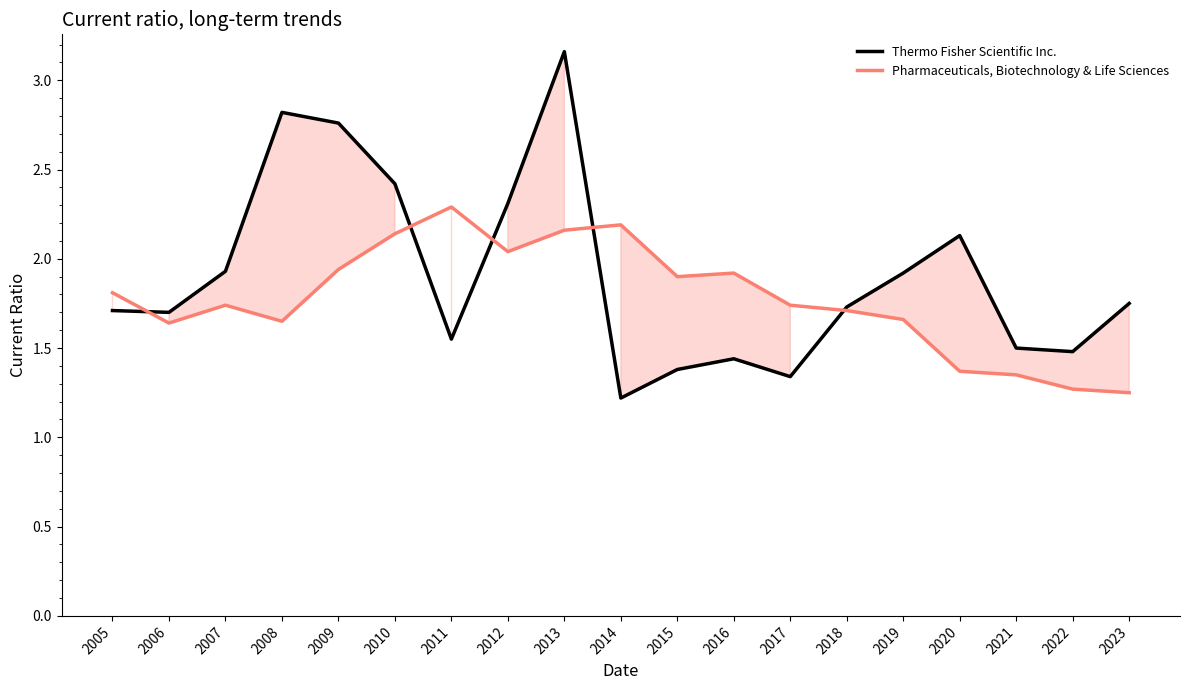

What is the lowest value of the Pharmaceuticals, Biotechnology & Life Sciences series?

1.2